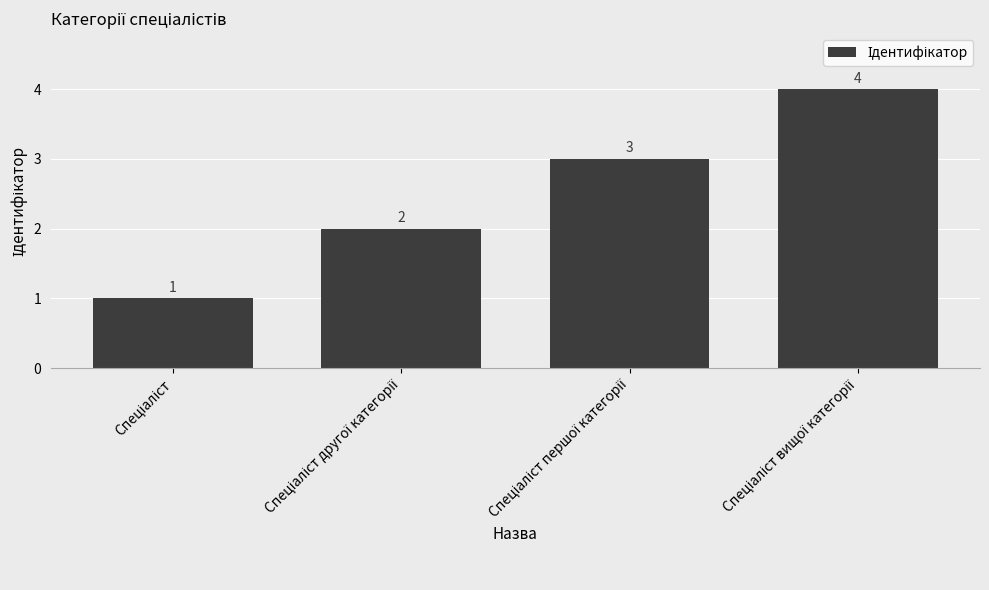

What is the sum of all values?

10